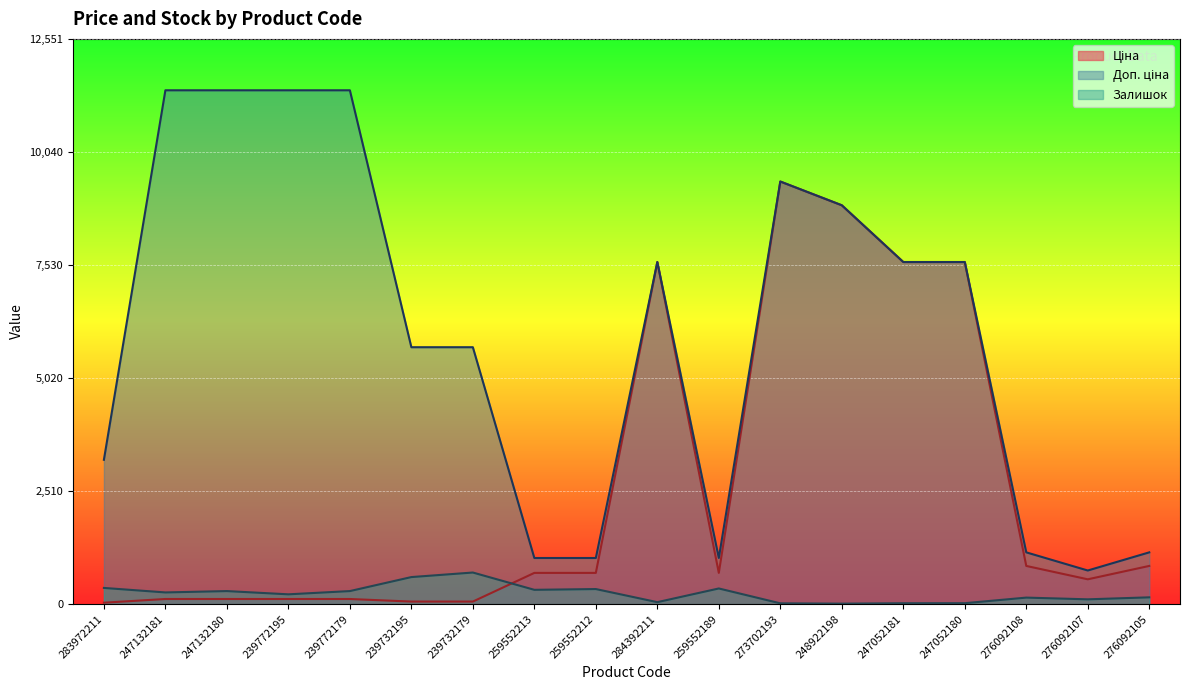

What is the value of the Ціна point at the 9th from the left?

693.7